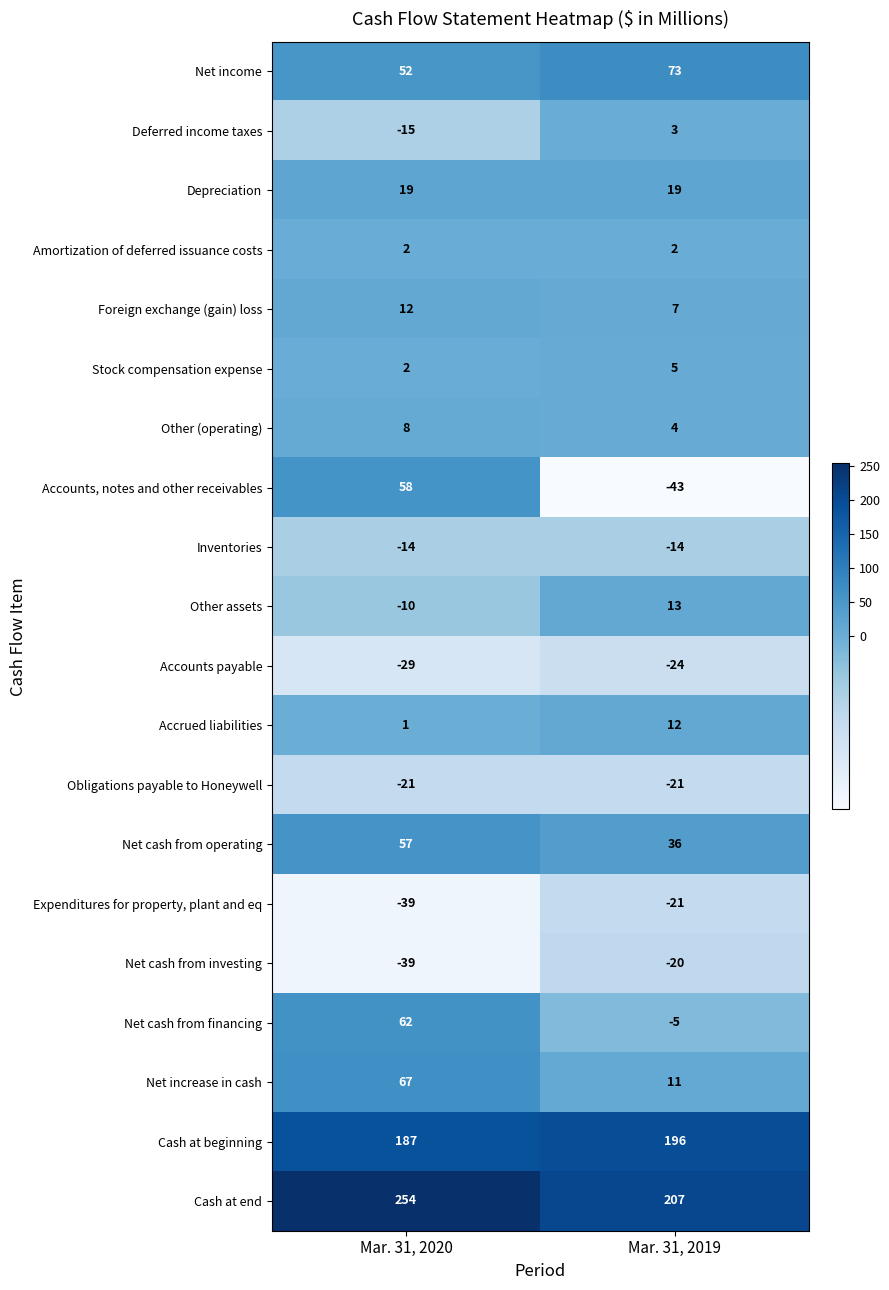

What is the approximate value of Inventories at Mar. 31, 2019?

-14